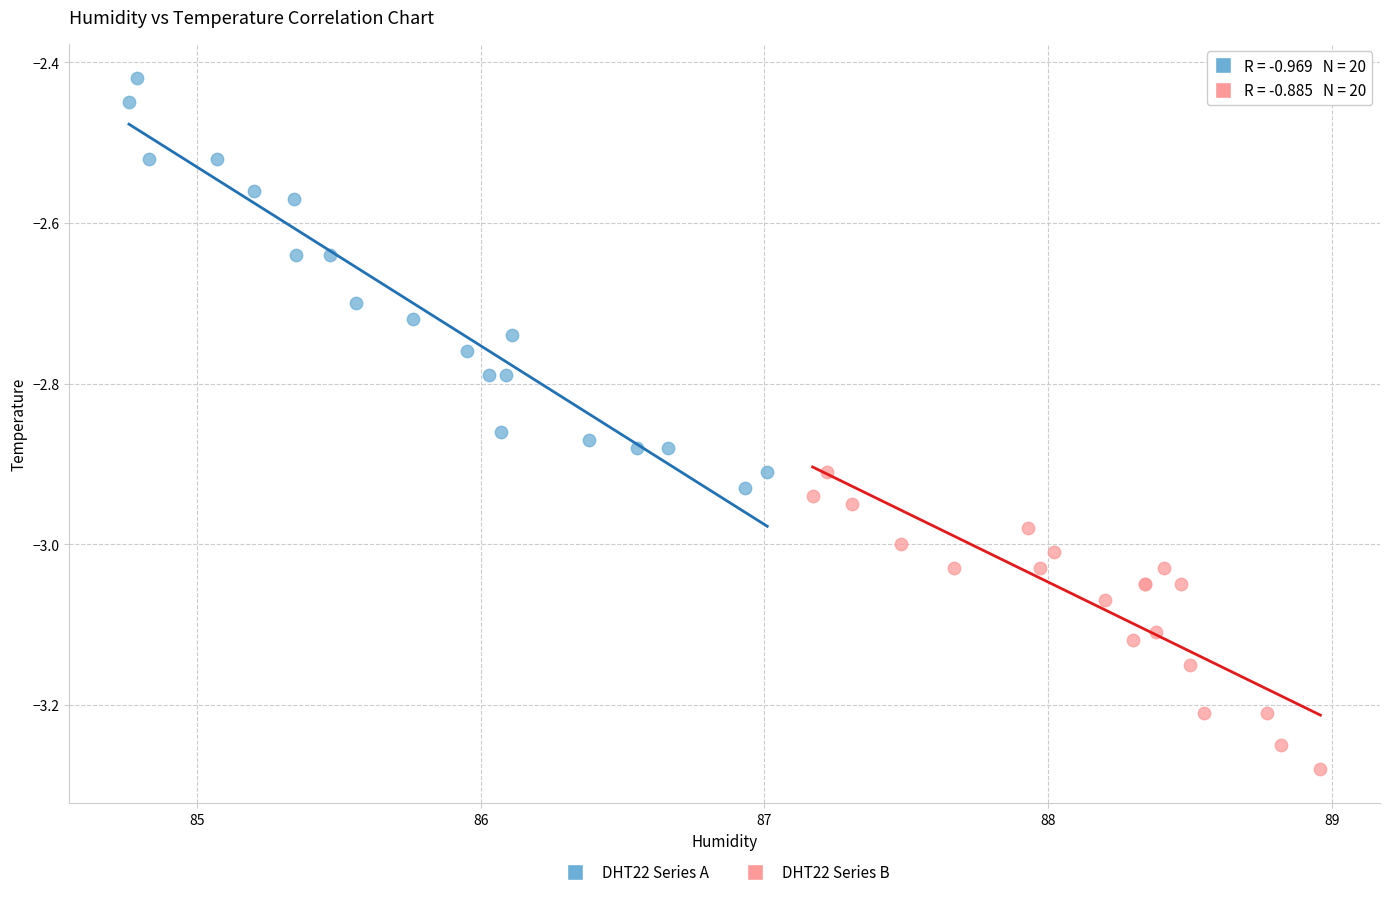

What are all the series names shown in the legend?

DHT22 Series A, DHT22 Series B